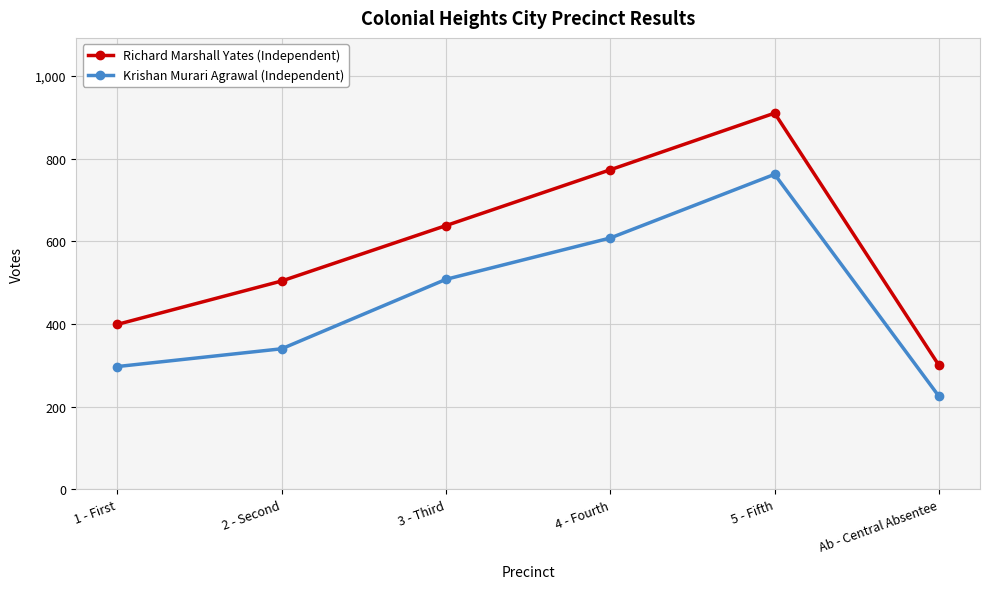

In Richard Marshall Yates (Independent), how many points are higher than both neighbors (excluding endpoints)?

1